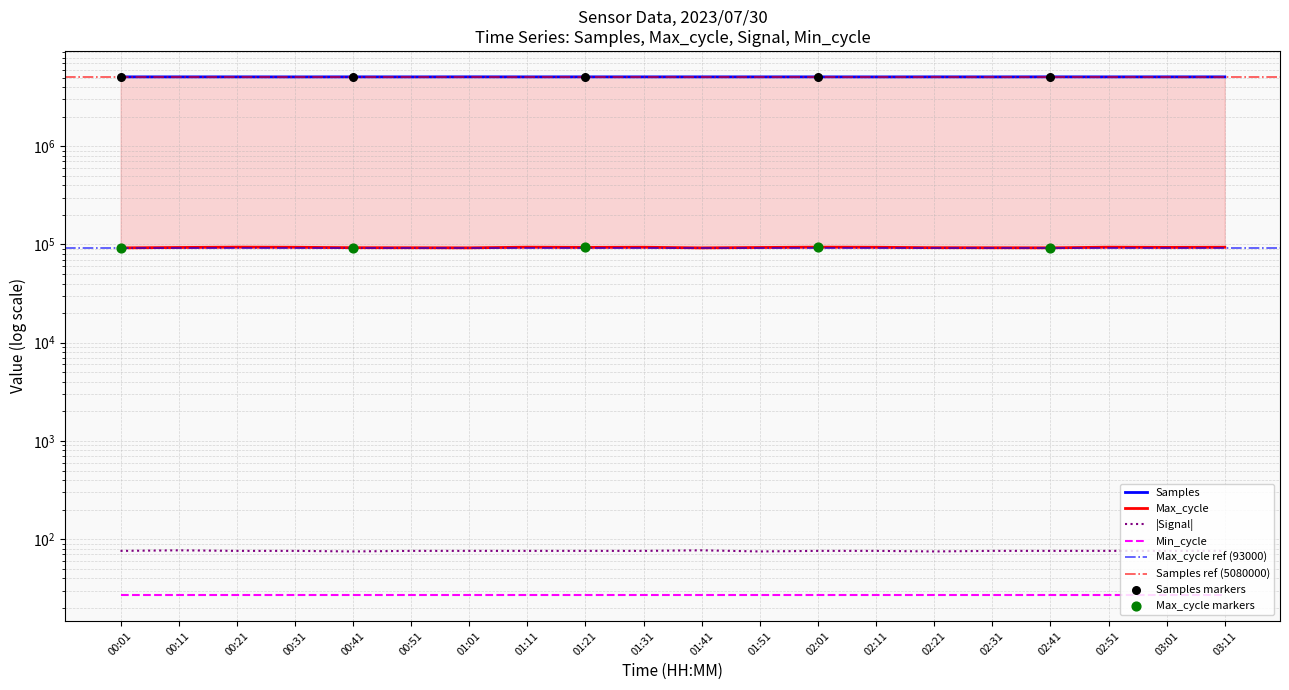

At how many categories does at least one series exceed 4314555?

20